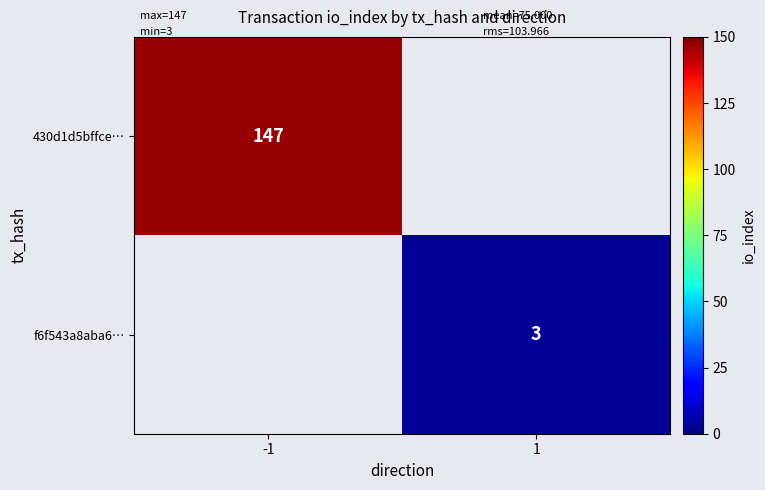

Is it true that f6f543a8aba6… equals 3 at 1?

True